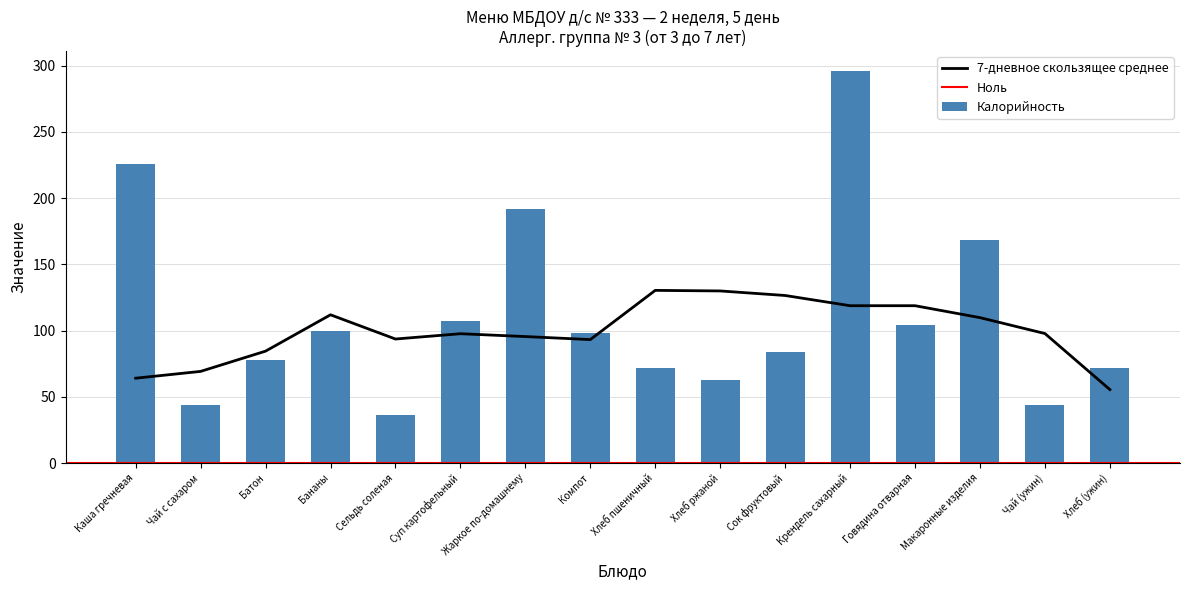

The value of 7-дневное скользящее среднее at Сок фруктовый is 167.5. True or false?

False